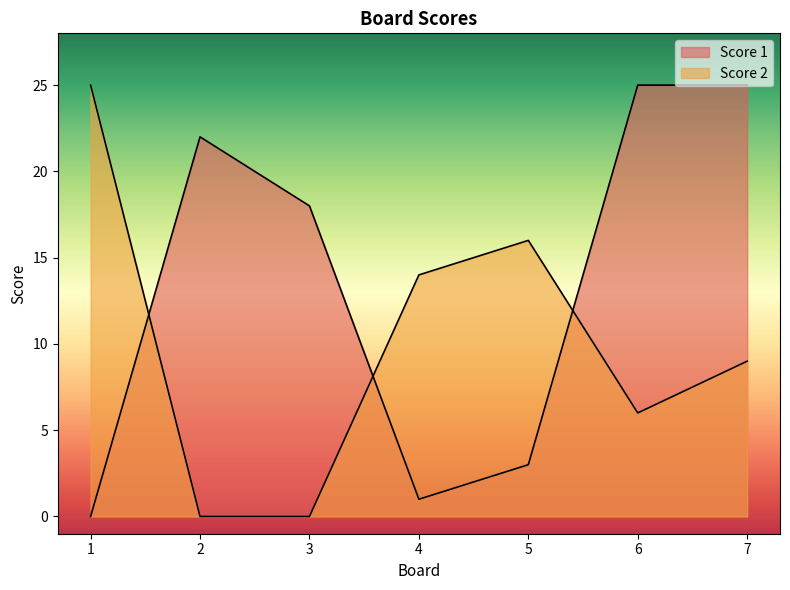

What are all the series names shown in the legend?

Score 1, Score 2